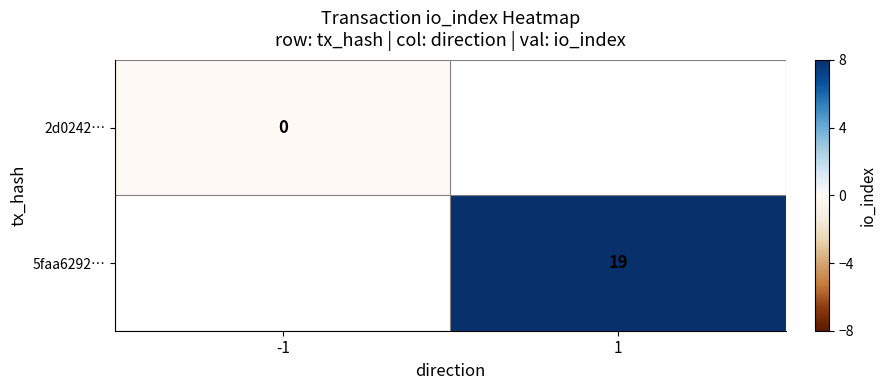

Which label corresponds to the smallest value in the chart?

-1